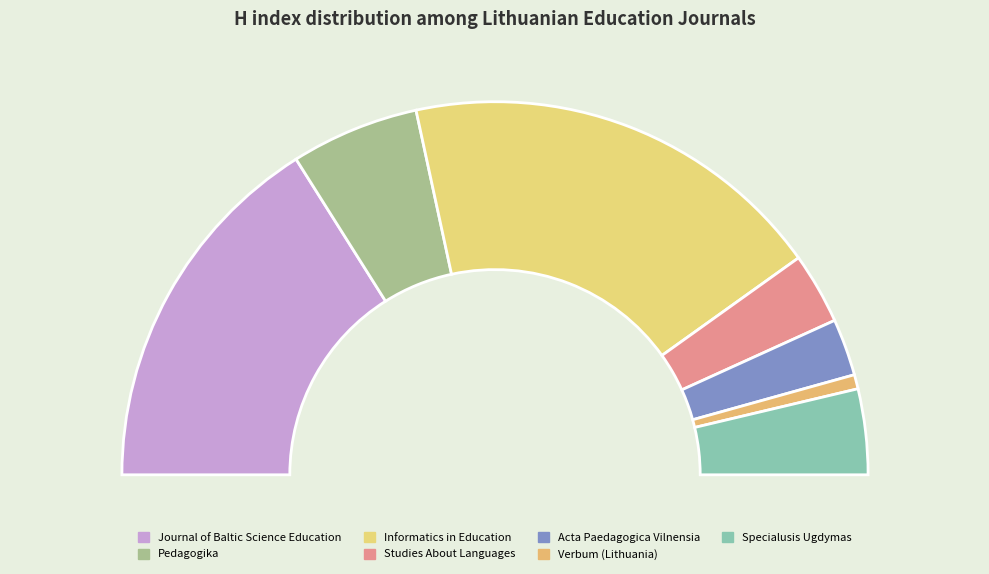

True or false: Studies About Languages accounts for 6% of the total.

True